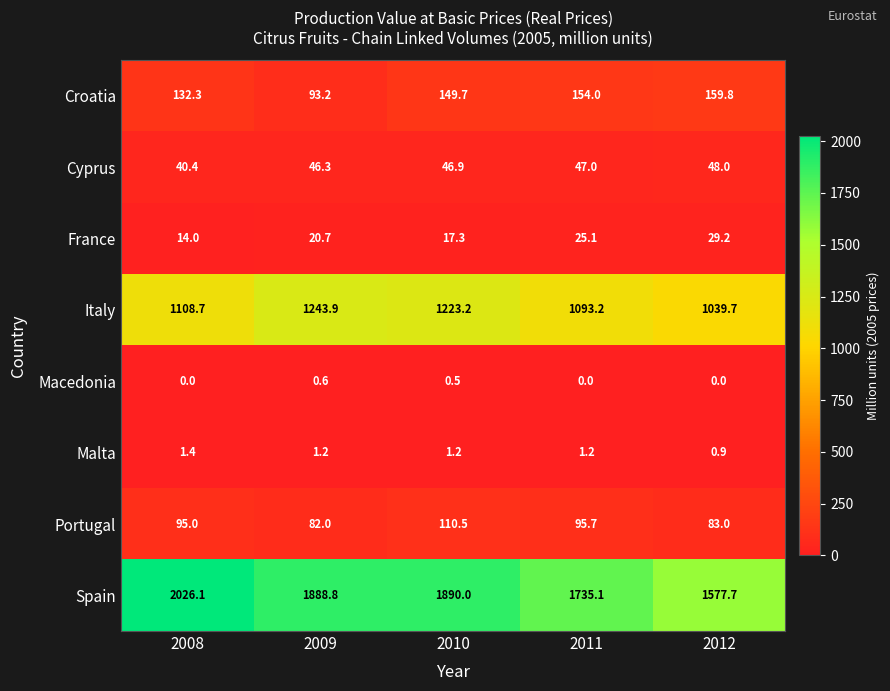

Which series has the widest spread of values?

Spain